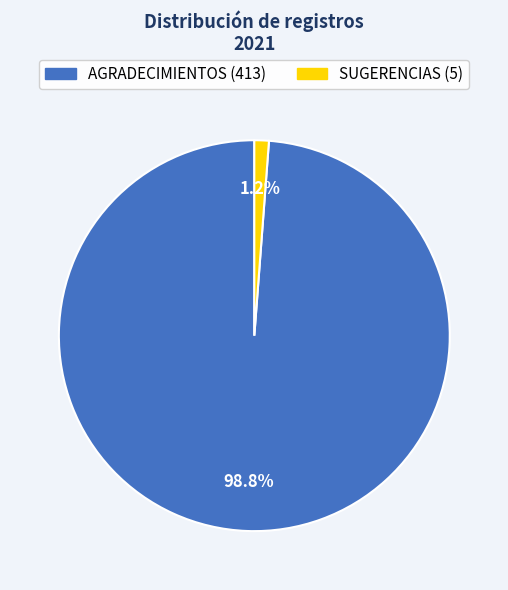

Rank the categories by value from highest to lowest.

AGRADECIMIENTOS, SUGERENCIAS